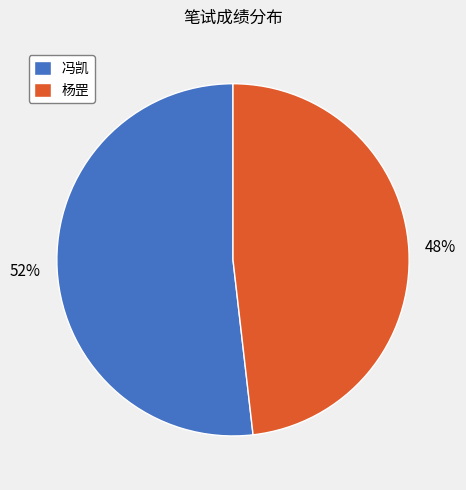

Count the number of slices in the pie.

2